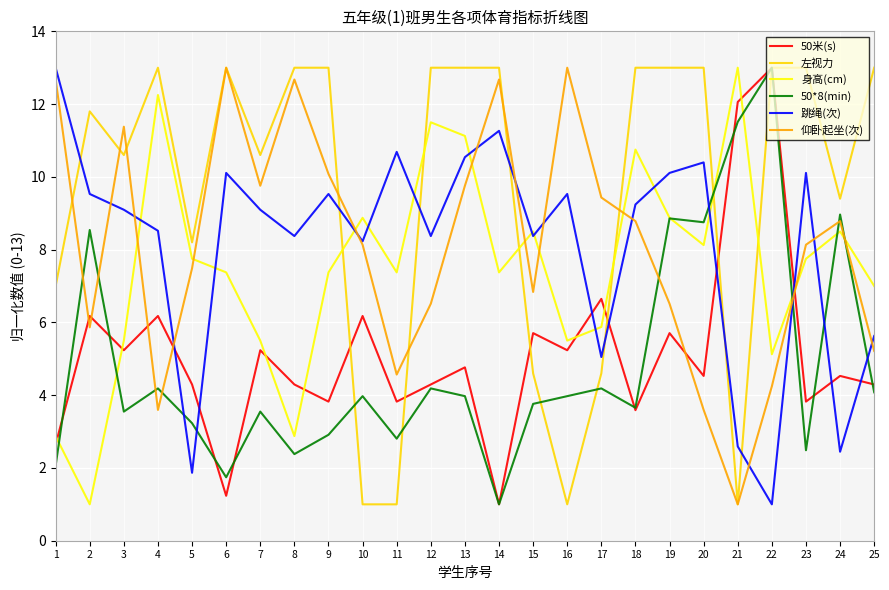

The value of 50米(s) at 22 is 17.0. True or false?

False